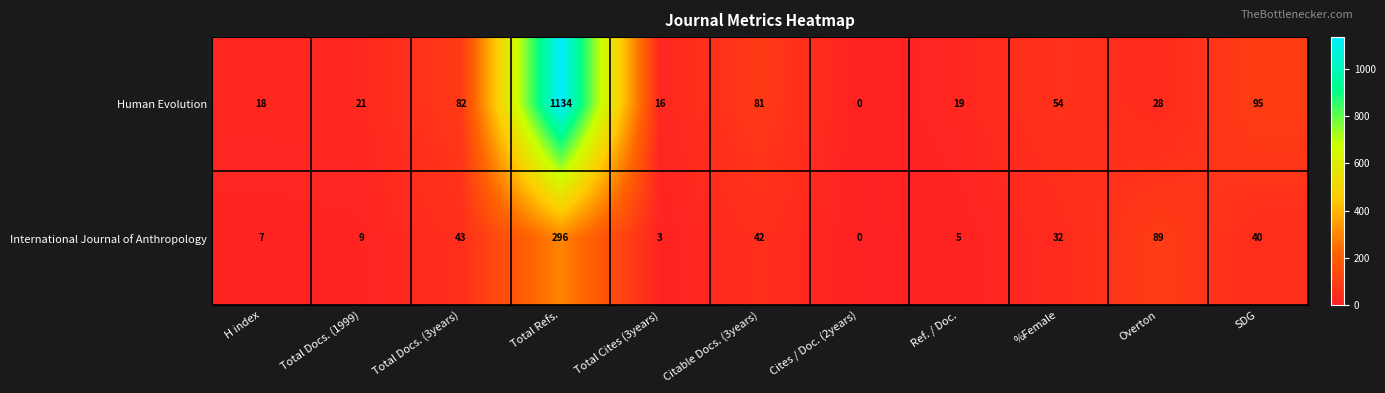

Rank the series at Total Refs. from lowest to highest value.

International Journal of Anthropology, Human Evolution